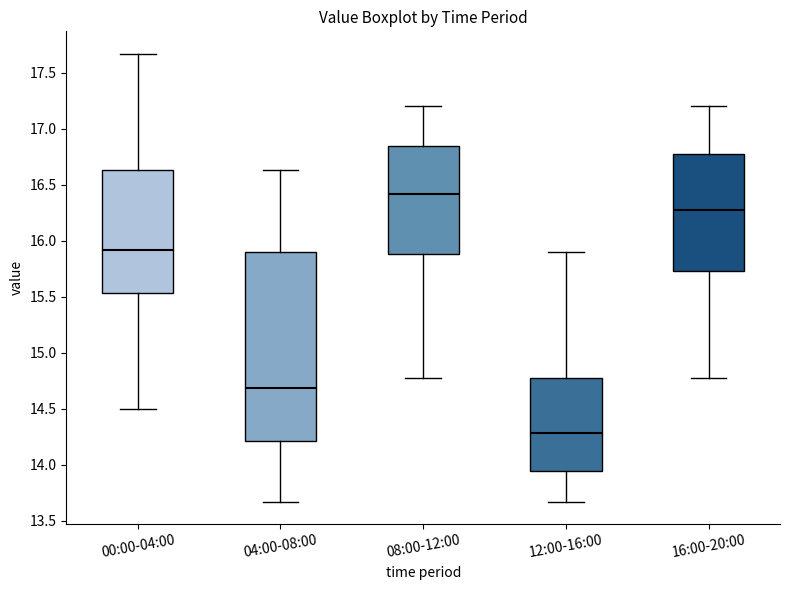

Reading left to right, read every box against the y-axis: the position of its median line, the range the box covers, and the ends of its whiskers. The values are not printed on the chart, so give them approximately, as read against the axis.

00:00-04:00: median 15.90, box 15.55 to 16.65, whiskers 14.50 to 17.65
04:00-08:00: median 14.70, box 14.20 to 15.90, whiskers 13.65 to 16.65
08:00-12:00: median 16.40, box 15.90 to 16.85, whiskers 14.75 to 17.20
12:00-16:00: median 14.30, box 13.95 to 14.75, whiskers 13.65 to 15.90
16:00-20:00: median 16.25, box 15.75 to 16.75, whiskers 14.75 to 17.20